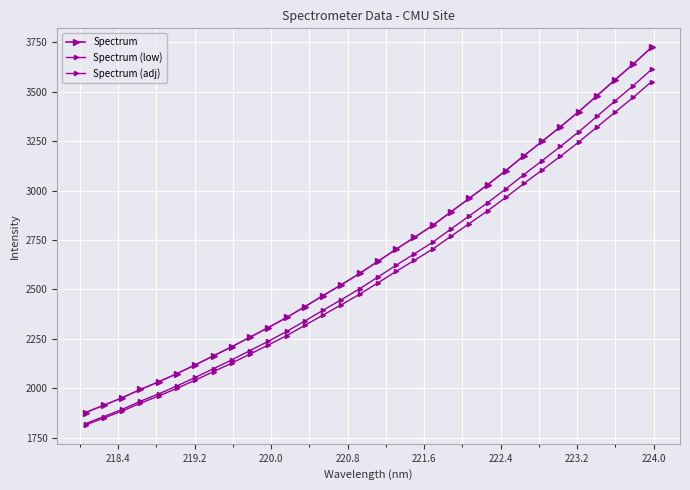

List the series in order of their peak value, lowest first.

Spectrum (adj), Spectrum (low), Spectrum